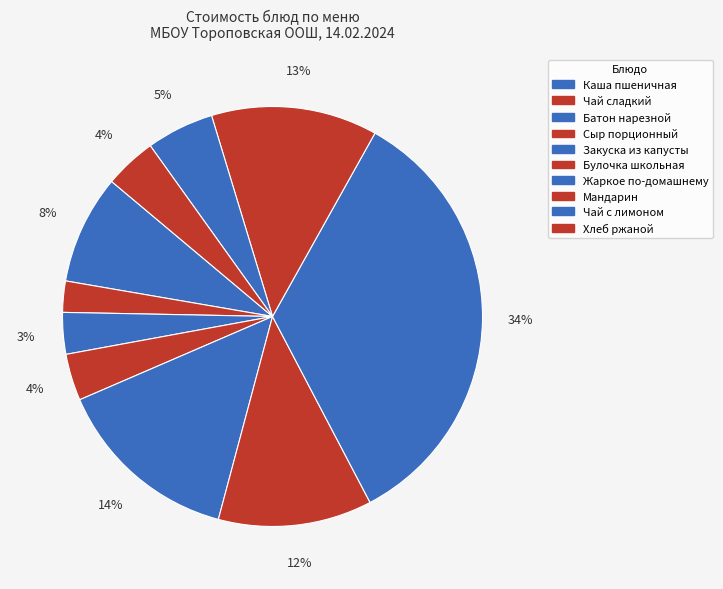

The Жаркое по-домашнему slice represents 20% of the pie. True or false?

False